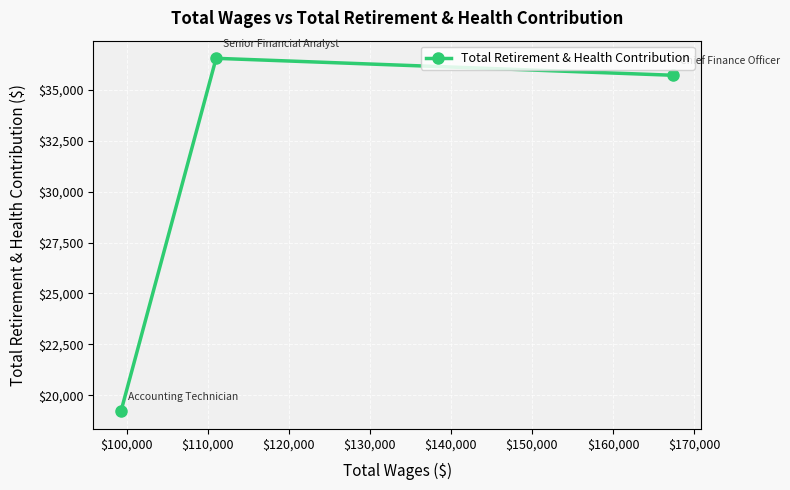

What is the minimum value shown in the chart?

19209